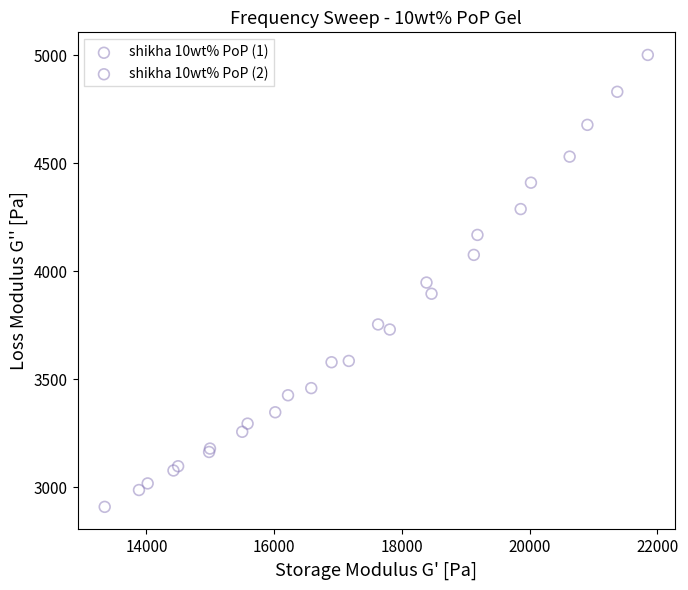

Which series has the widest spread of Y values?

shikha 10wt% PoP (1)